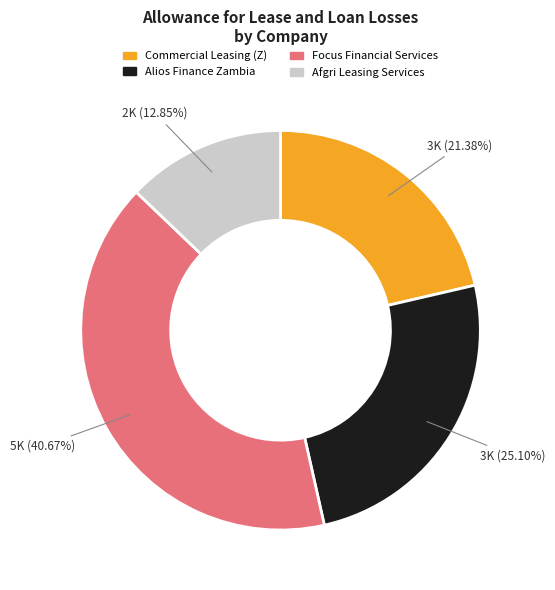

Does any single category account for the majority?

No